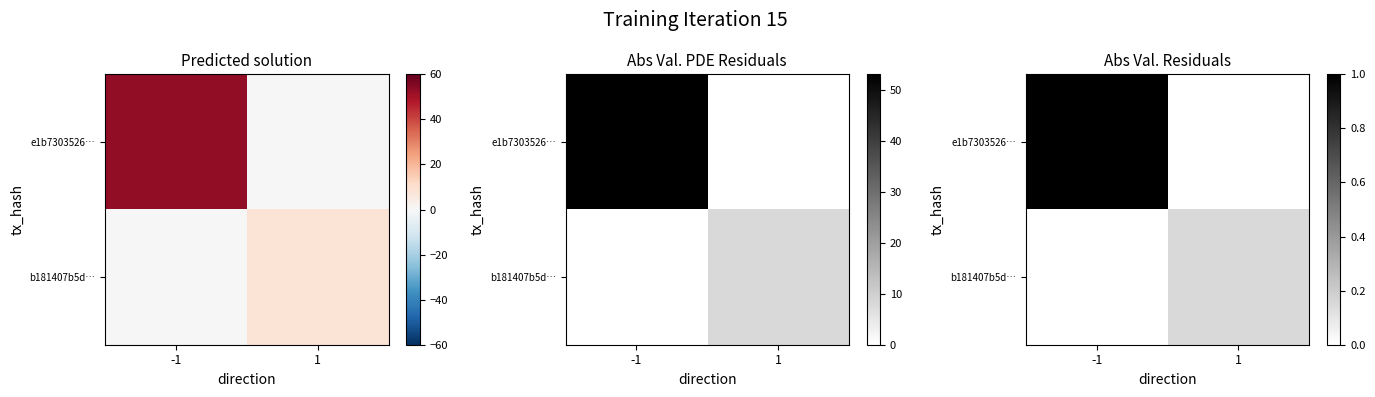

How many values in the b181407b5d… series exceed 0?

1